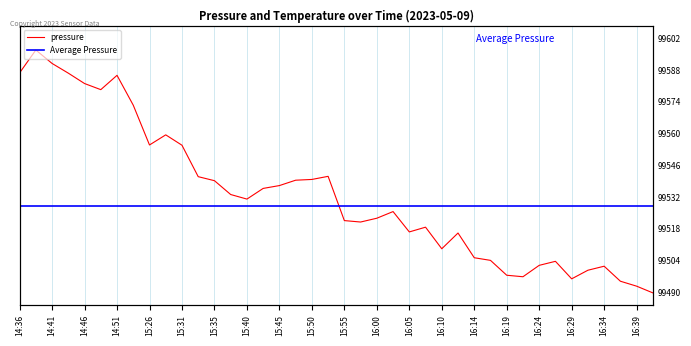

Where is the first local minimum?

14:48